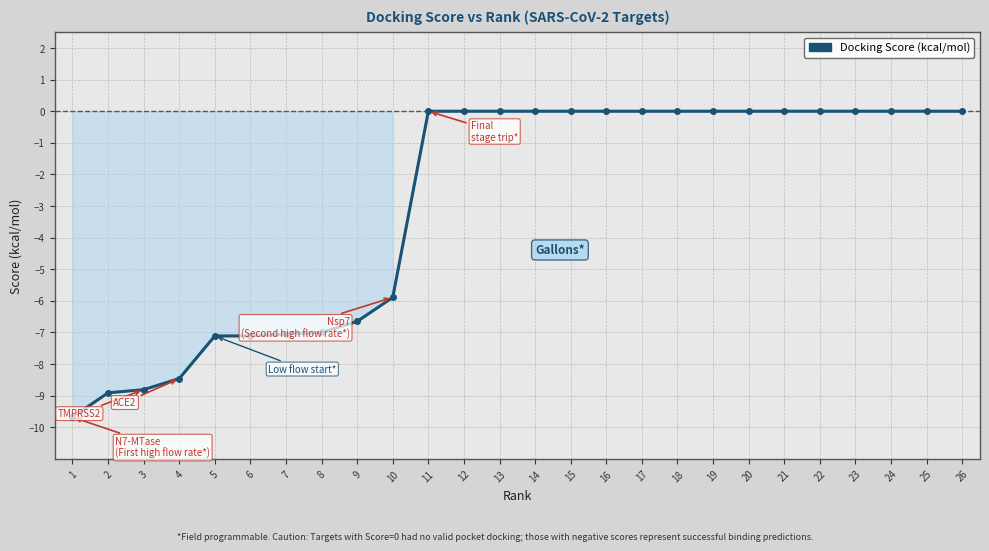

What is the minimum value shown in the chart?

-9.7